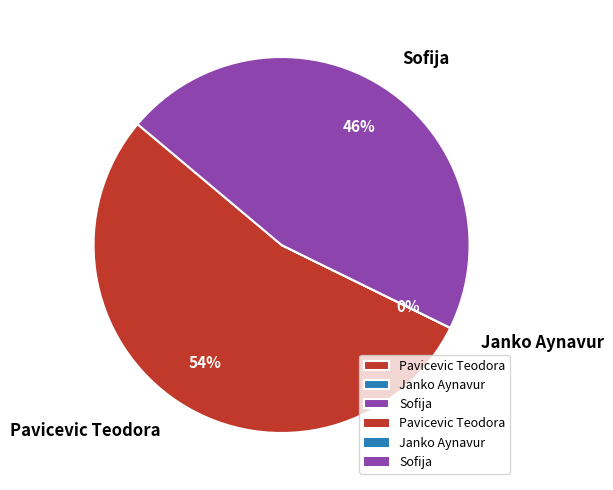

Do Sofija and Pavicevic Teodora together represent more than half of the pie?

Yes